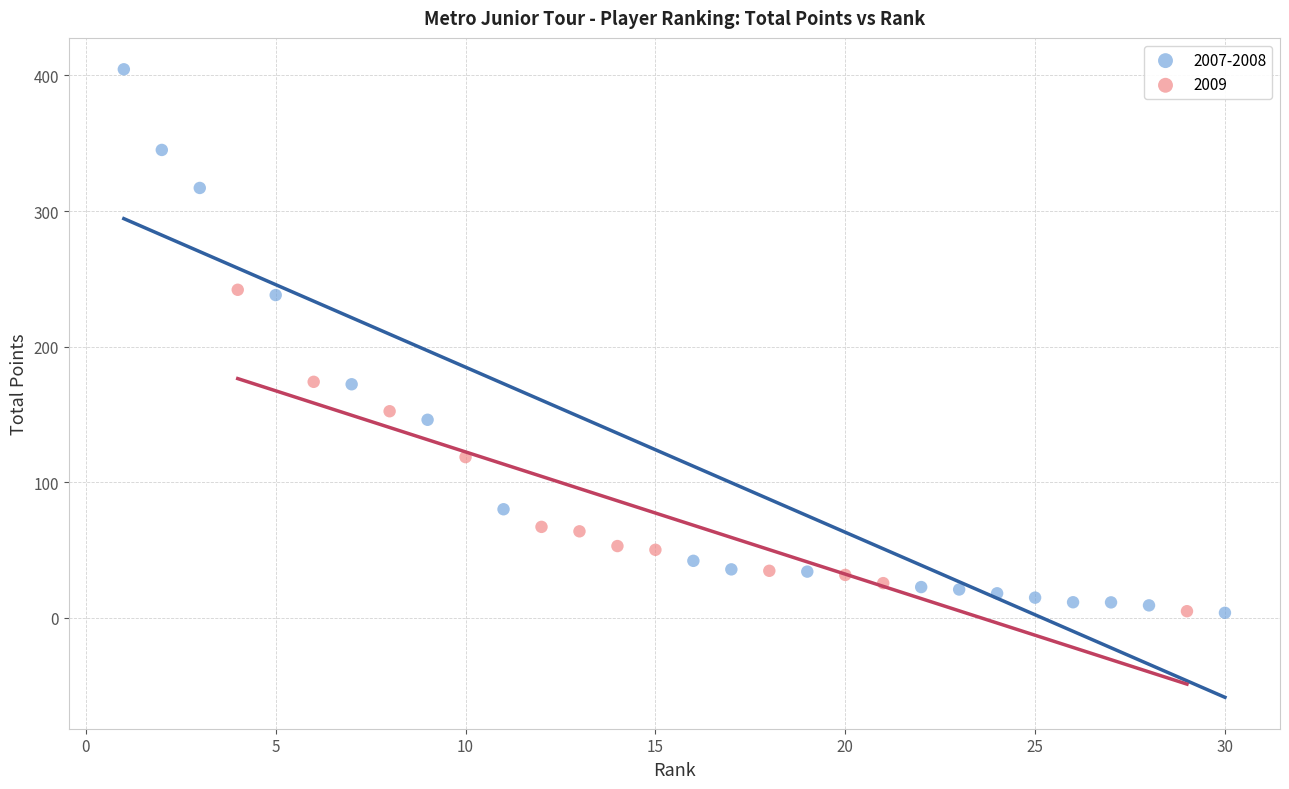

Which series reaches the maximum Y coordinate?

2007-2008